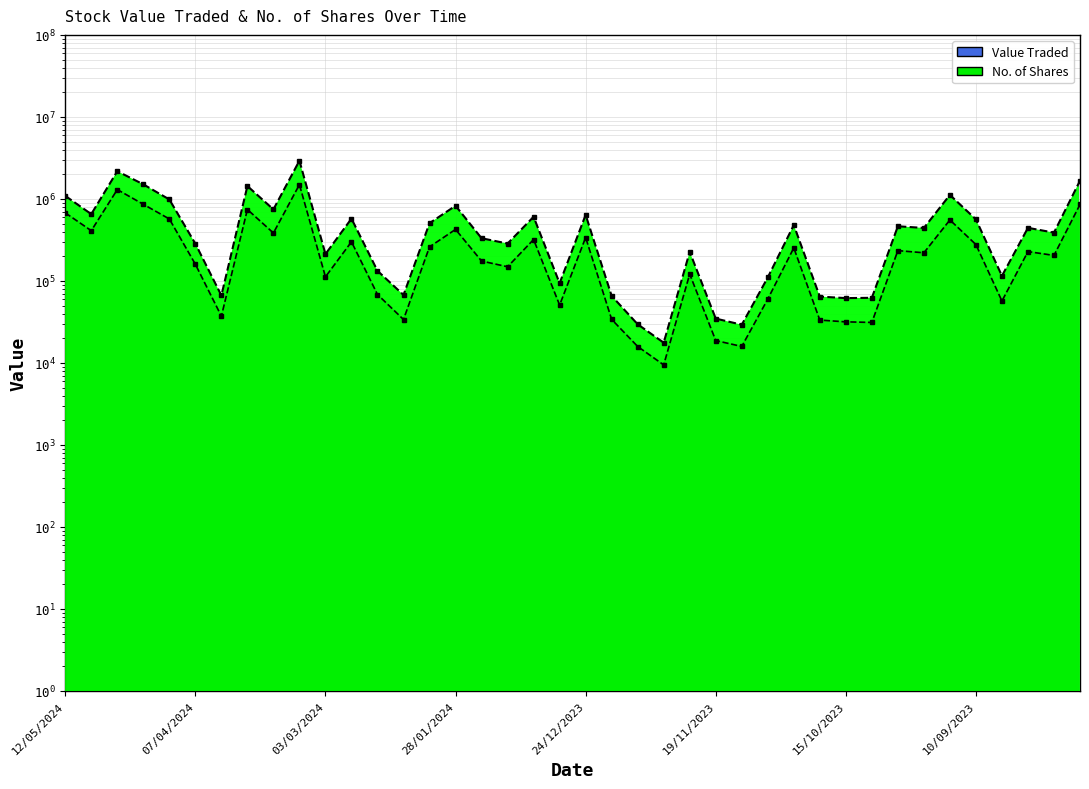

True or false: No. of Shares has more than 0 interior local peaks.

True